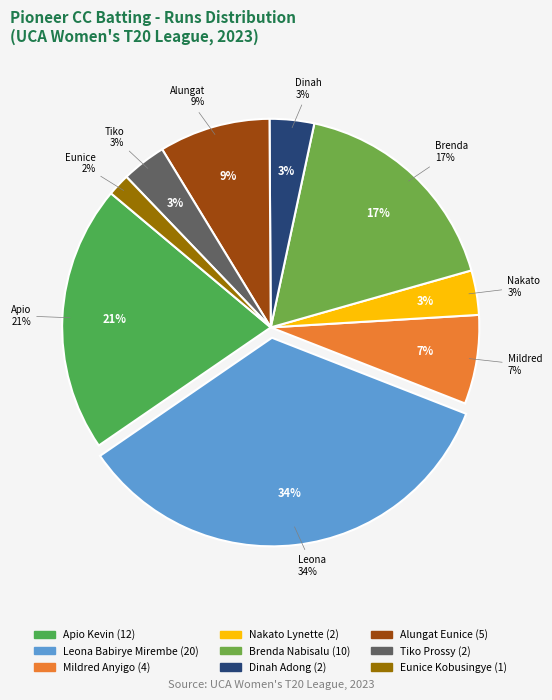

What is the total percentage of Tiko Prossy and Dinah Adong?

6.9%